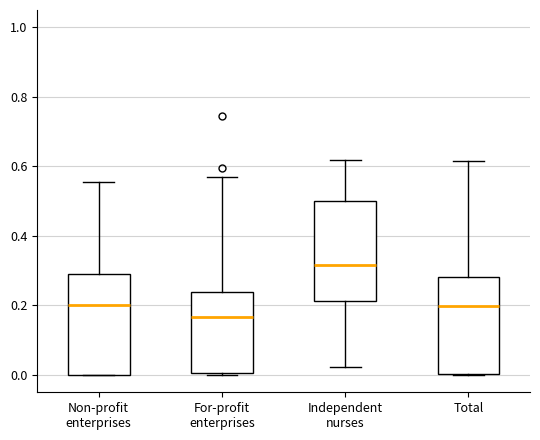

Where does the median line of the box for Total sit on the y-axis? The values are not printed on the chart, so give them approximately, as read against the axis.

0.20